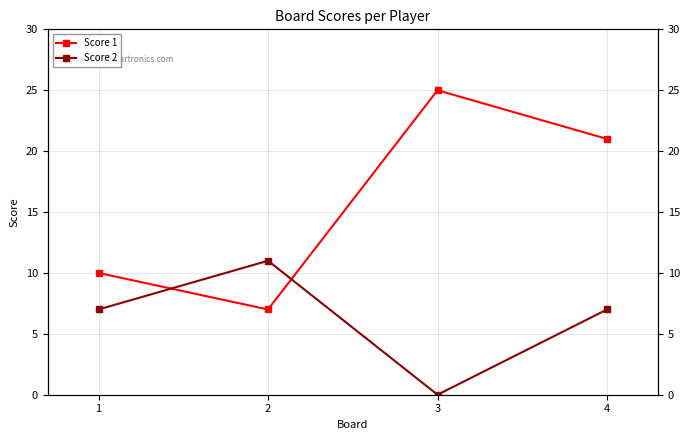

List the series in order of their overall mean, highest first.

Score 1, Score 2